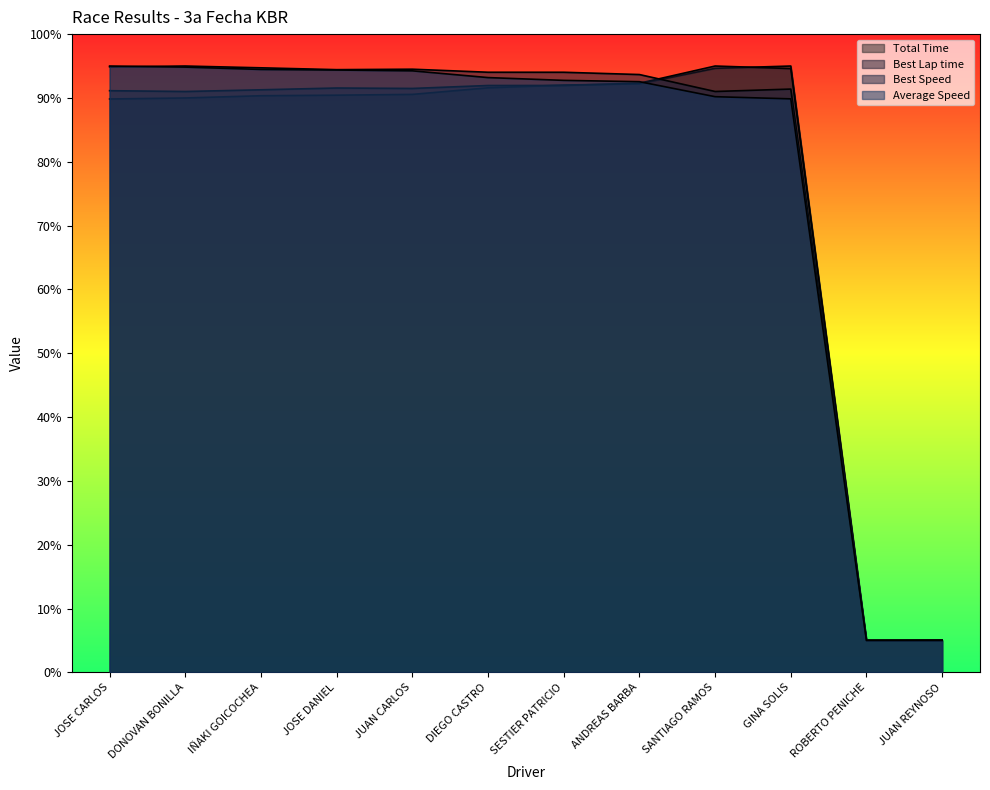

True or false: Best Lap time has a value of 91.3 at IÑAKI GOICOCHEA.

True